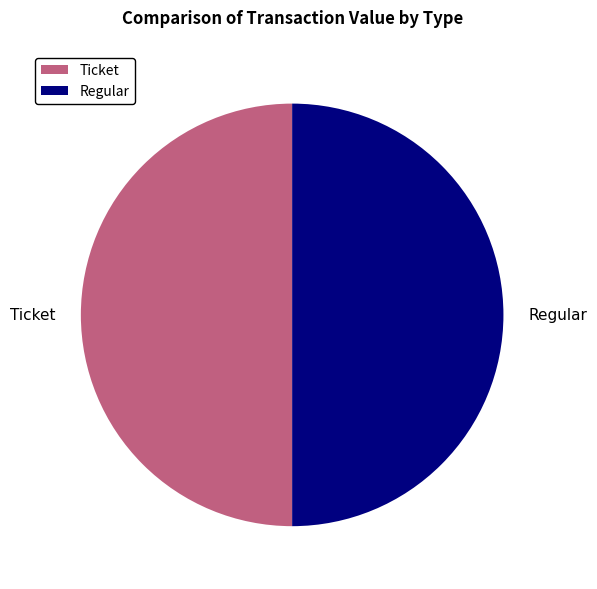

Approximately how many times larger is the value at Ticket compared to Regular?

1.0